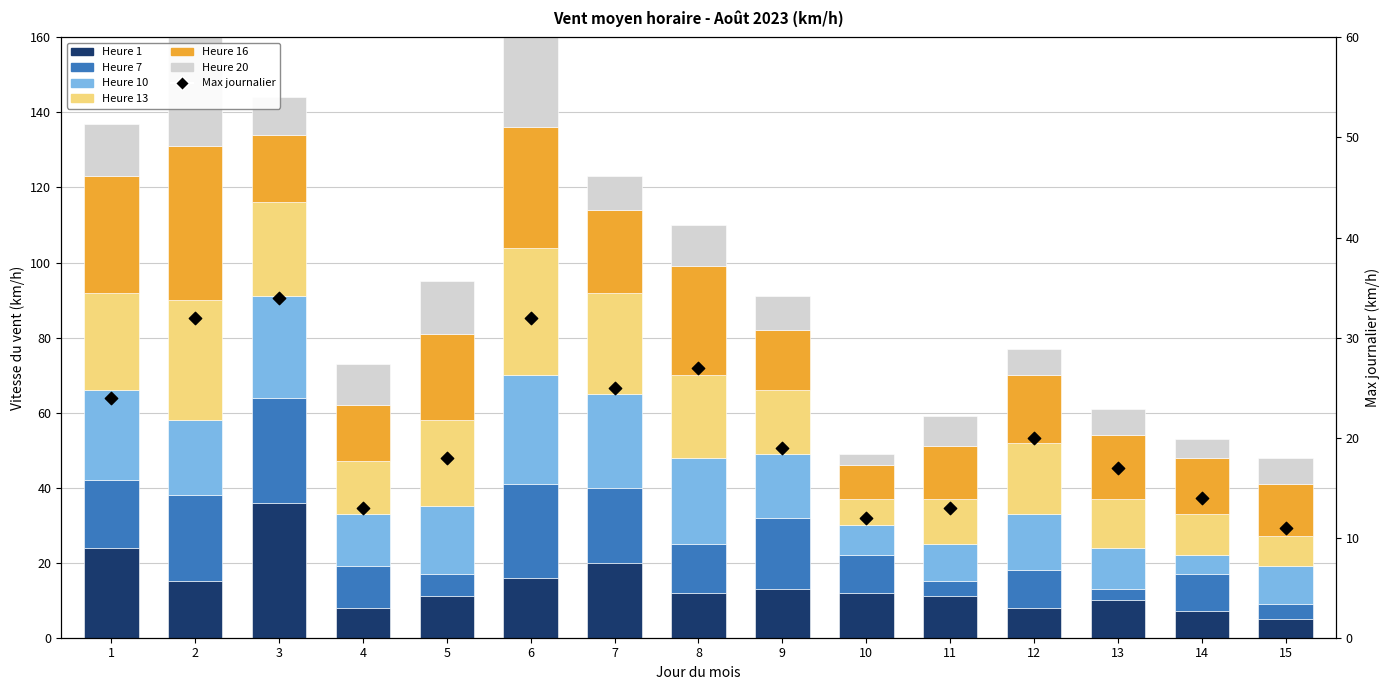

Which series has the largest Y range (max minus min)?

Heure 20